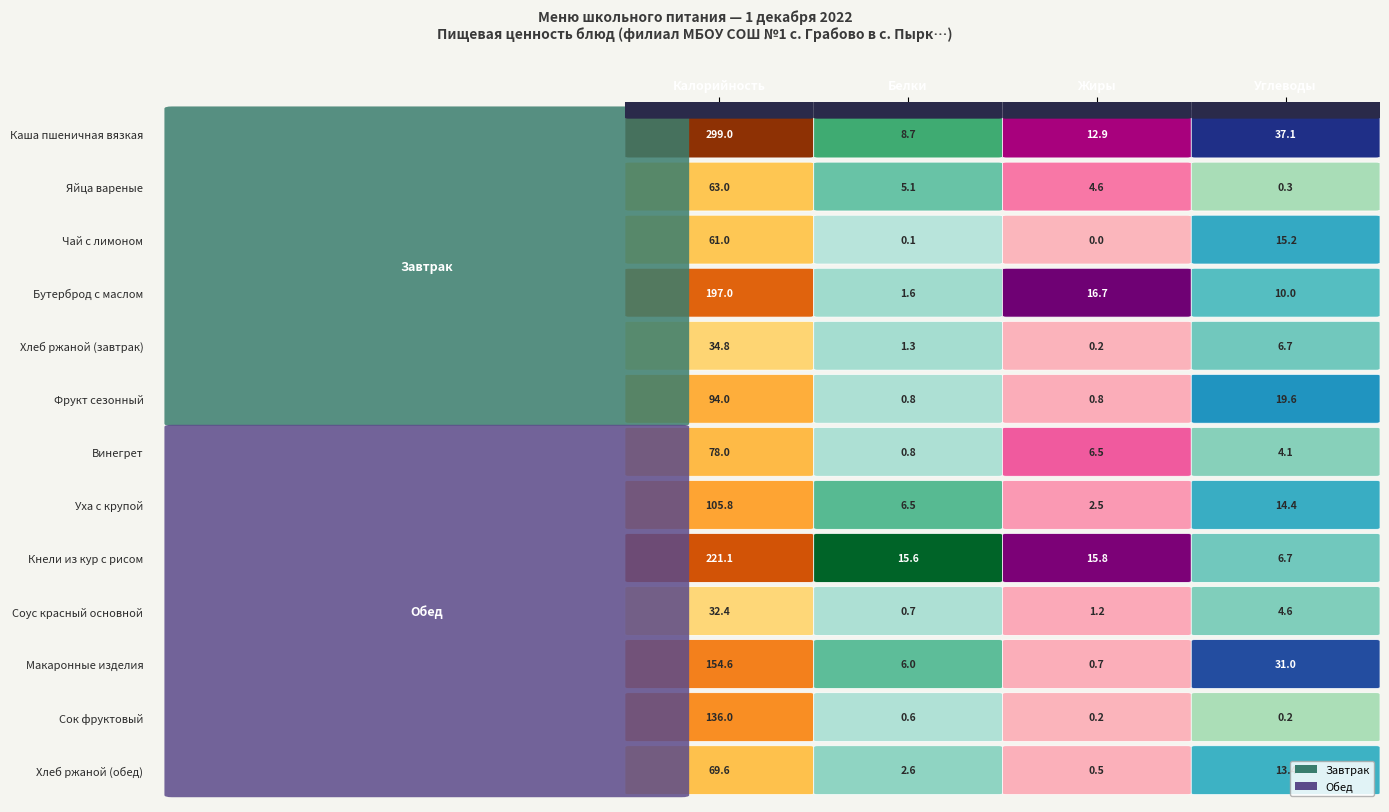

What is the difference between the highest and lowest values at 1?

15.5